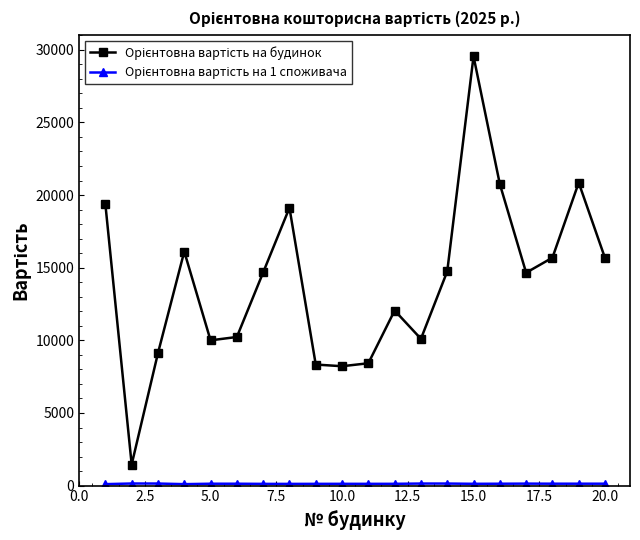

At which category does the chart reach its peak across all series?

15.0